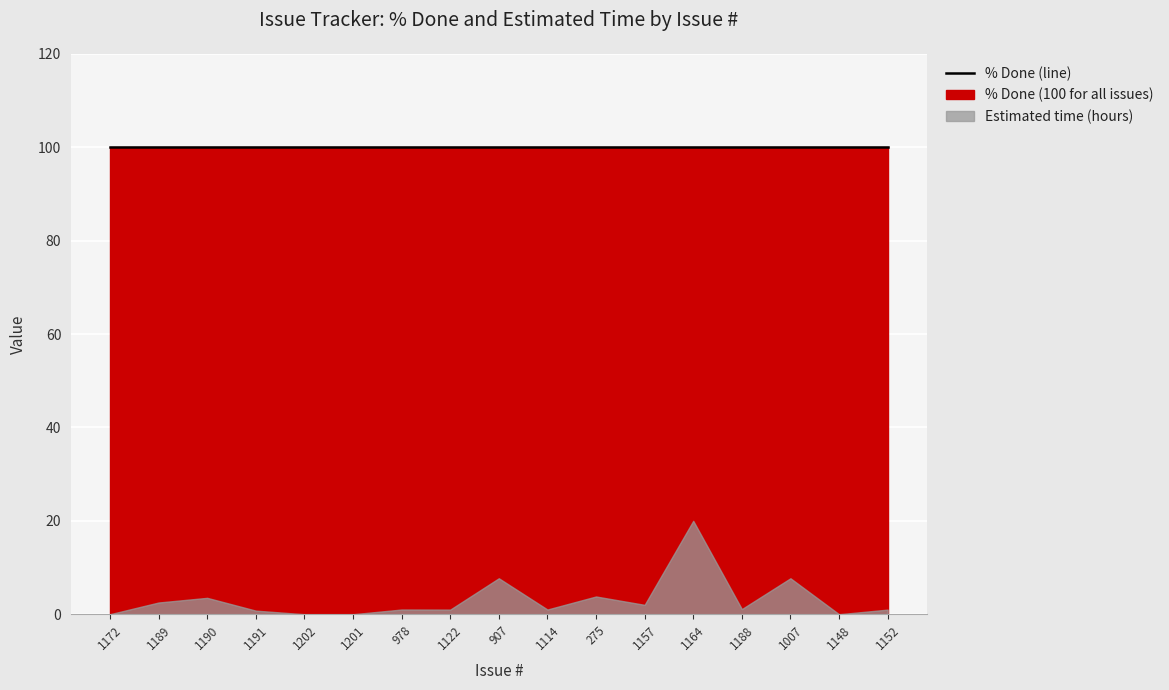

True or false: % Done and Estimated time intersect in this chart.

False